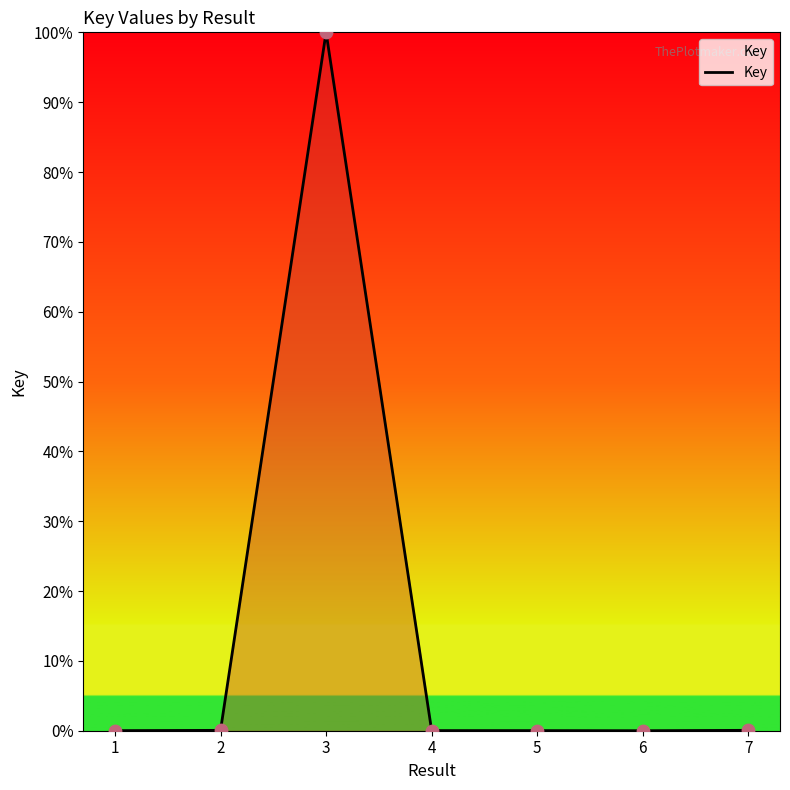

What is the average value?

14.3